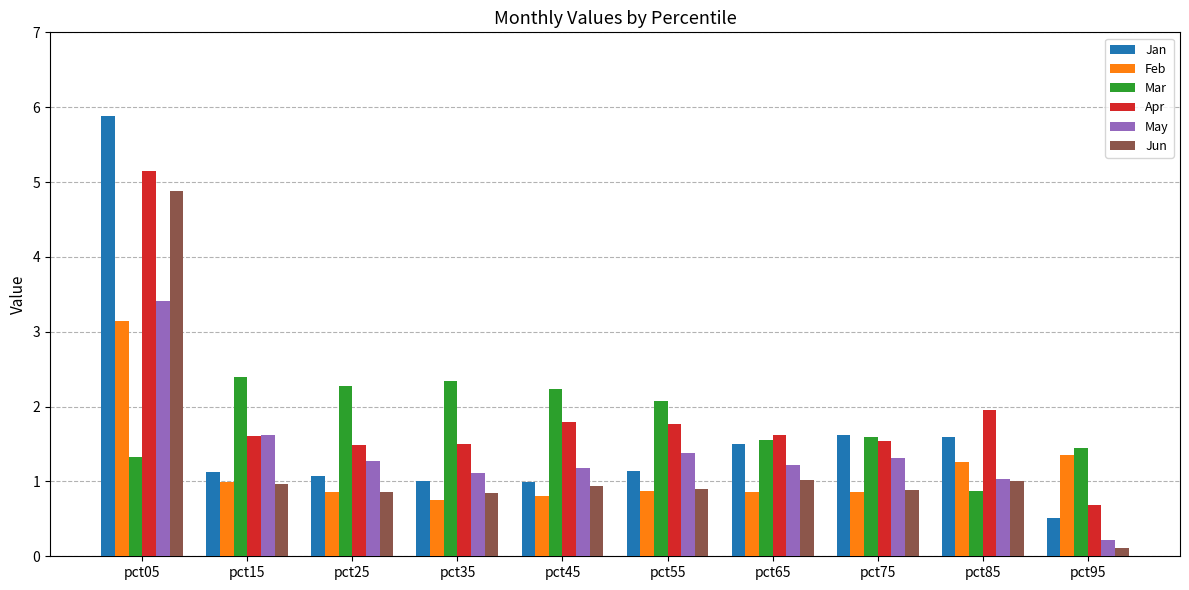

What is the difference between the maximum and second lowest values in the Jan series?

4.9